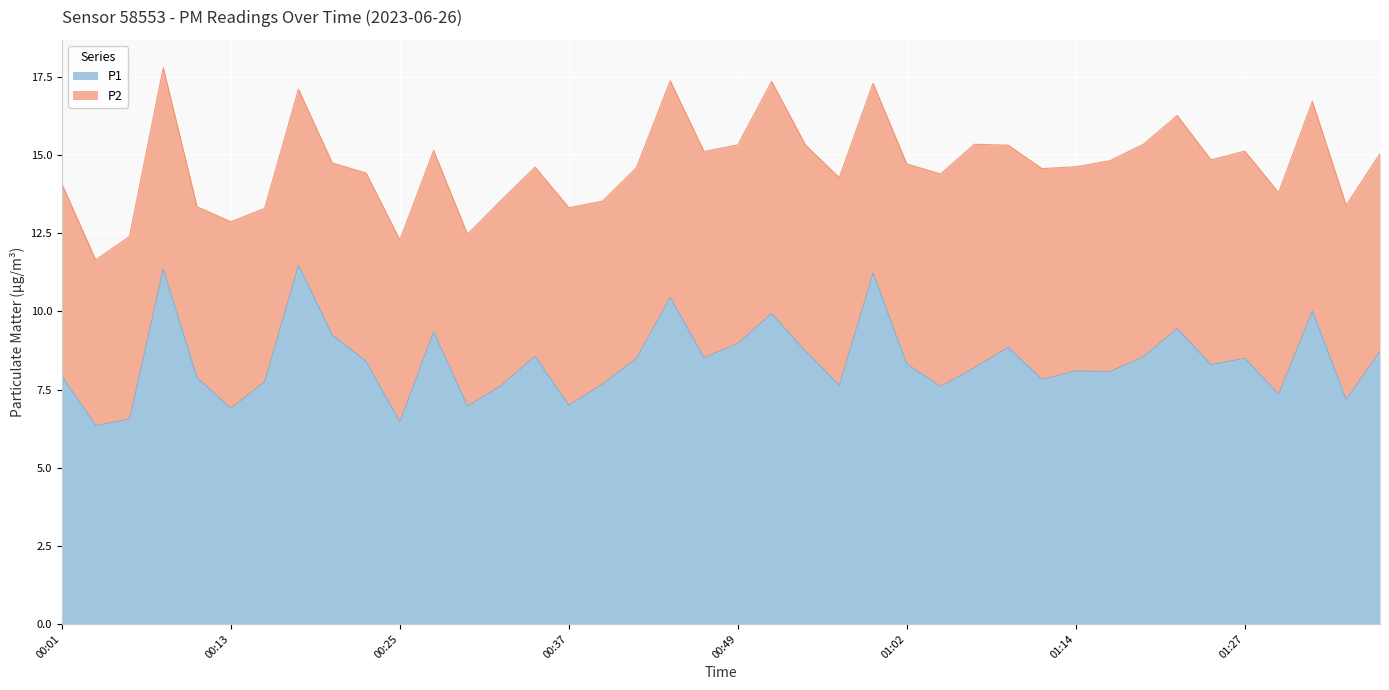

What is the difference between the maximum and minimum values?

5.1